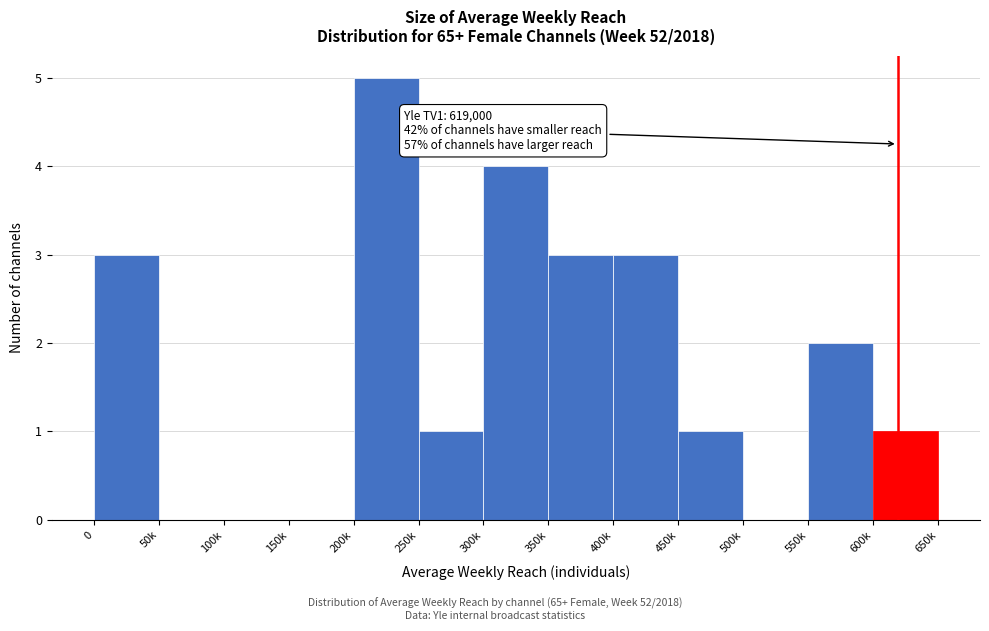

Reading left to right, transcribe all the data shown in this chart.

0=3	50k=0	100k=0	150k=0	200k=5	250k=1	300k=4	350k=3	400k=3	450k=1	500k=0	550k=2	600k=1